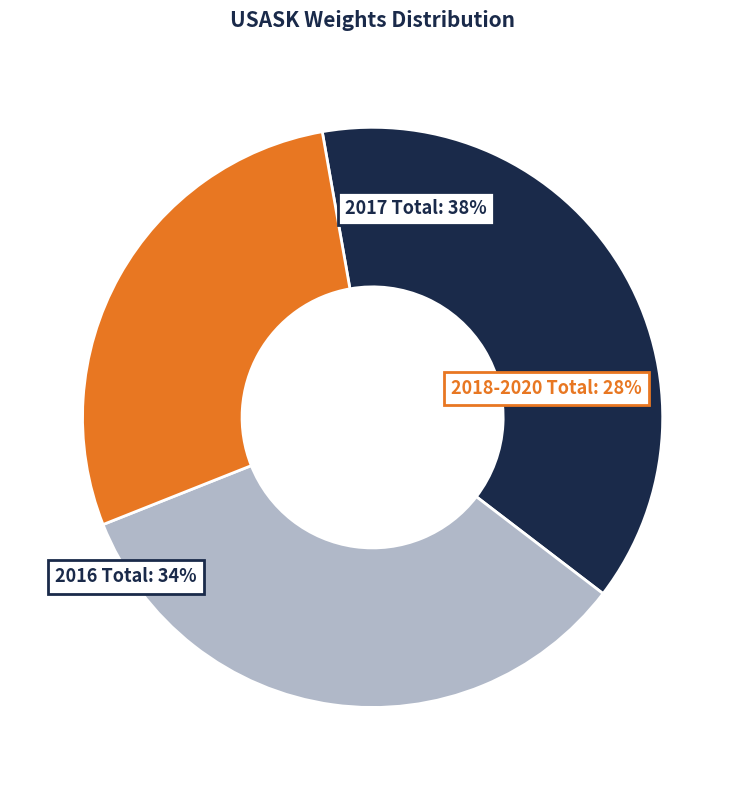

Do 2016-11 and 2016-02 together represent more than half of the pie?

No